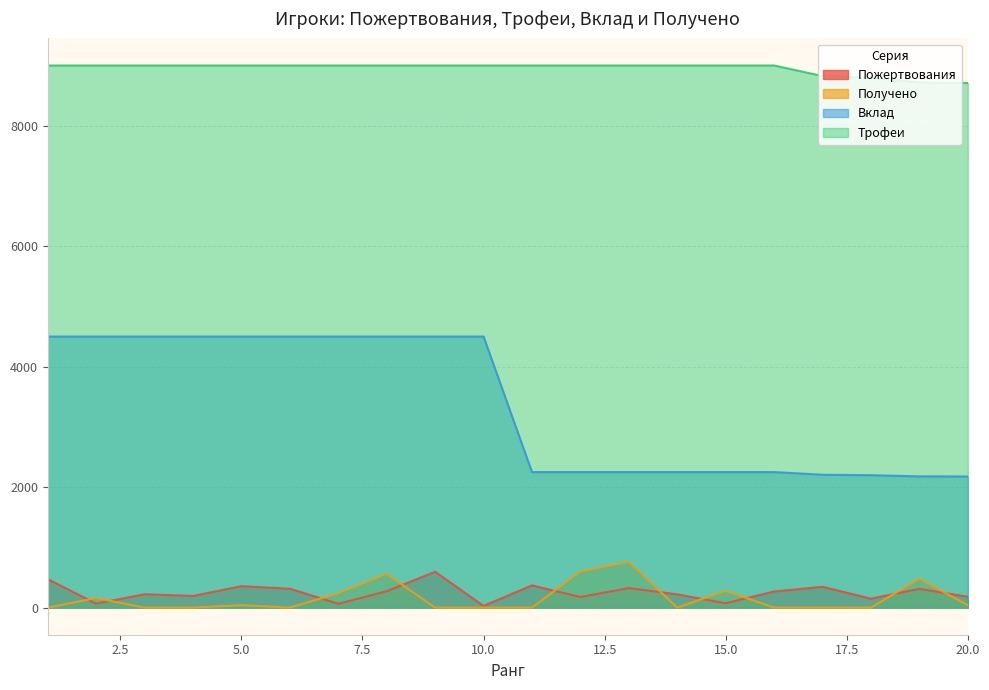

What is the total value across all series at 6?

13814